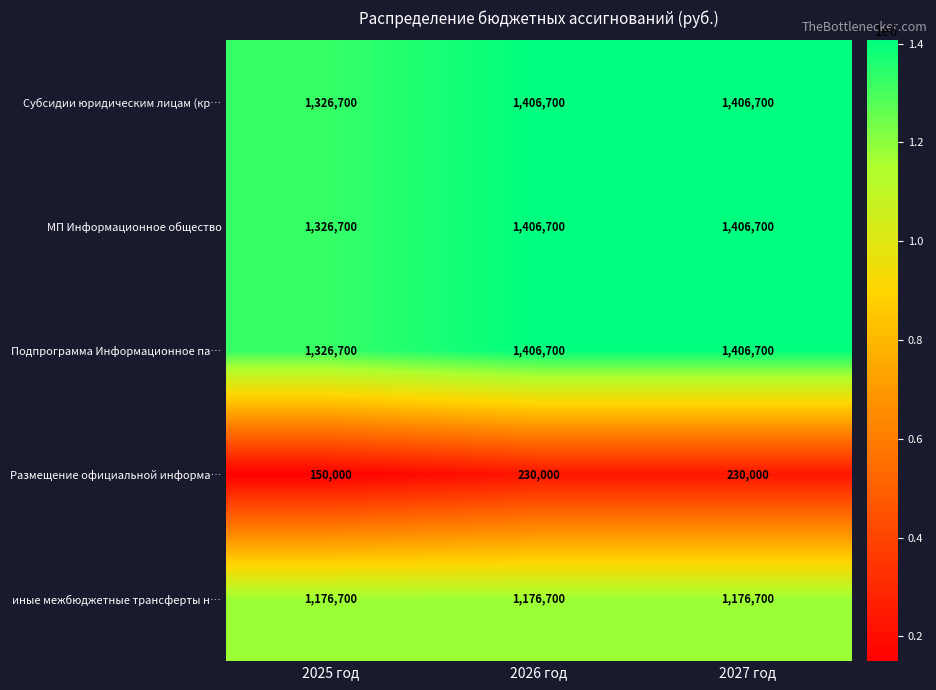

At how many categories does at least one series exceed 822342?

3